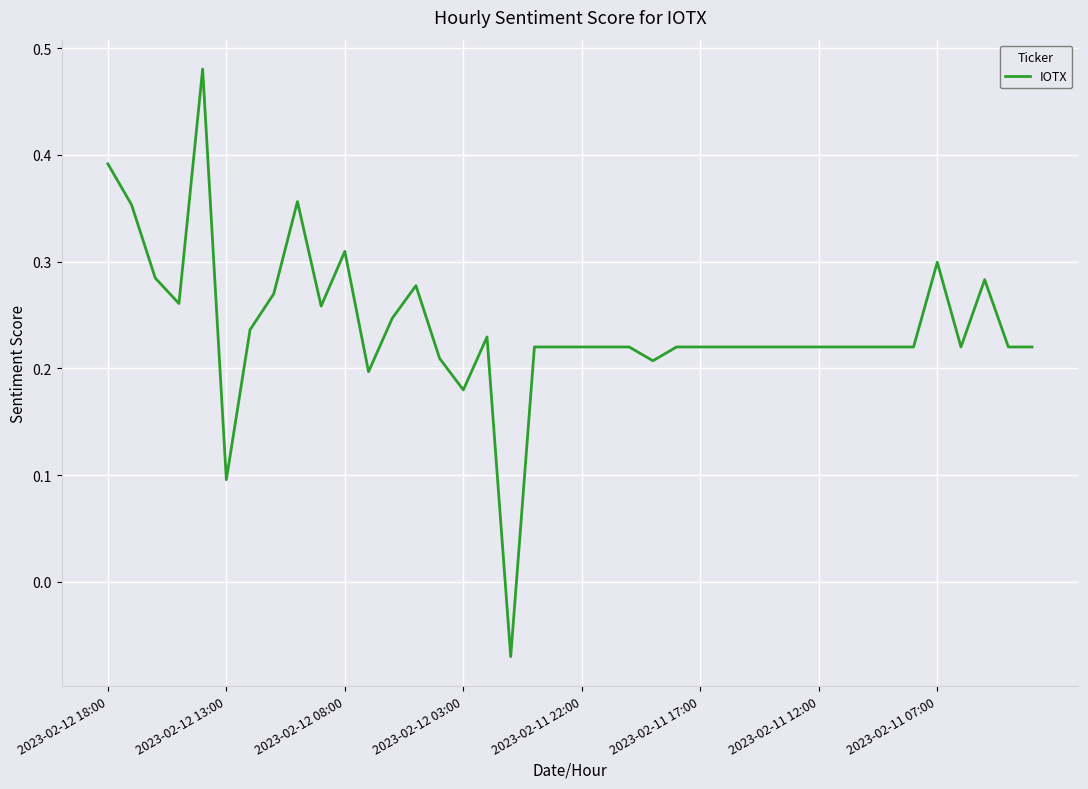

What is the difference between the maximum and minimum values?

0.6